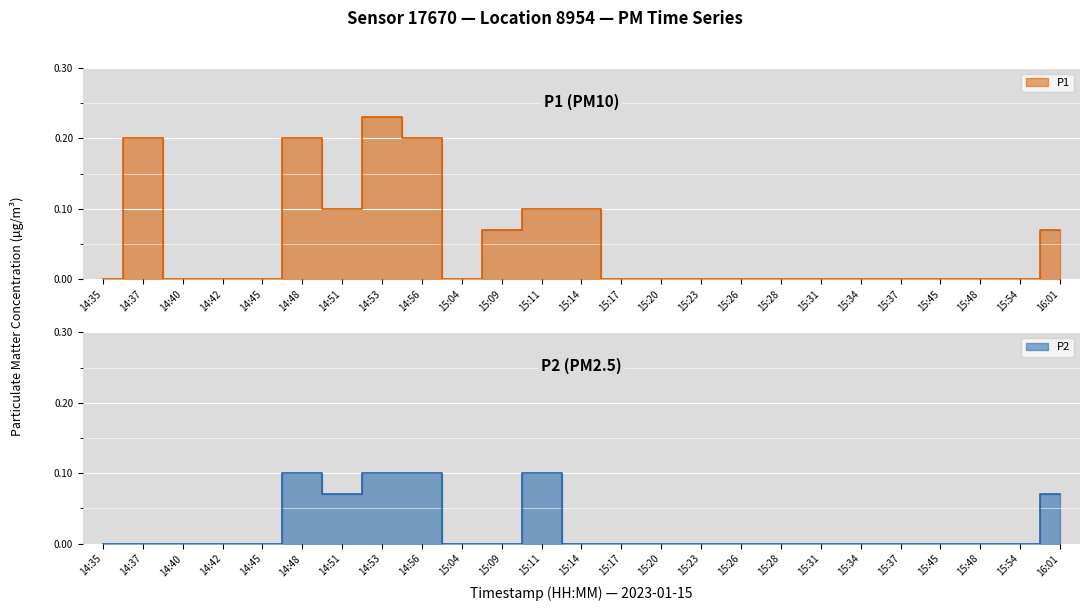

What is the label of the 12th point from the left?

15:11